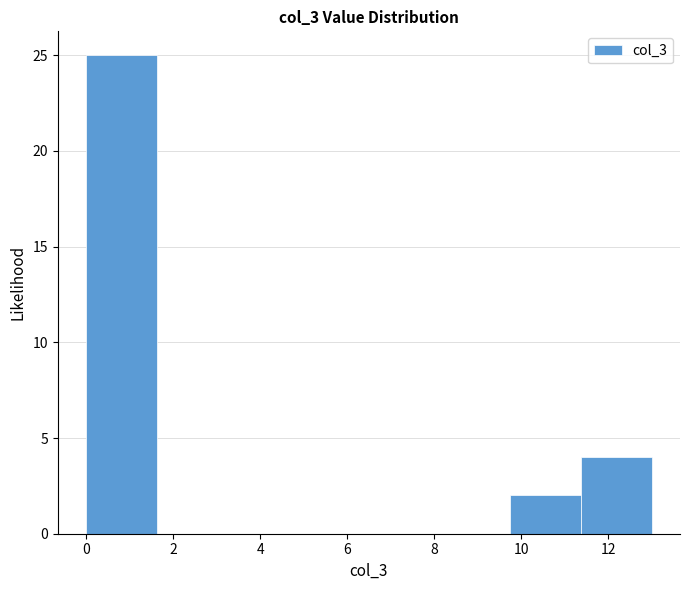

Which range on the x-axis has the tallest bar?

0.0 to 1.6